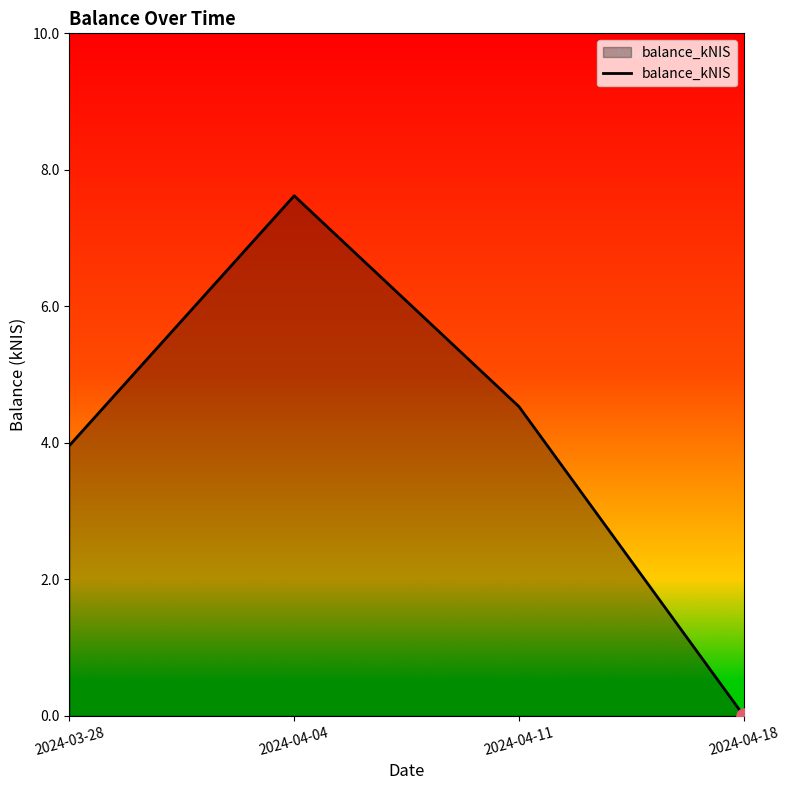

Between 2024-04-18 and 2024-04-04, which is larger?

2024-04-04